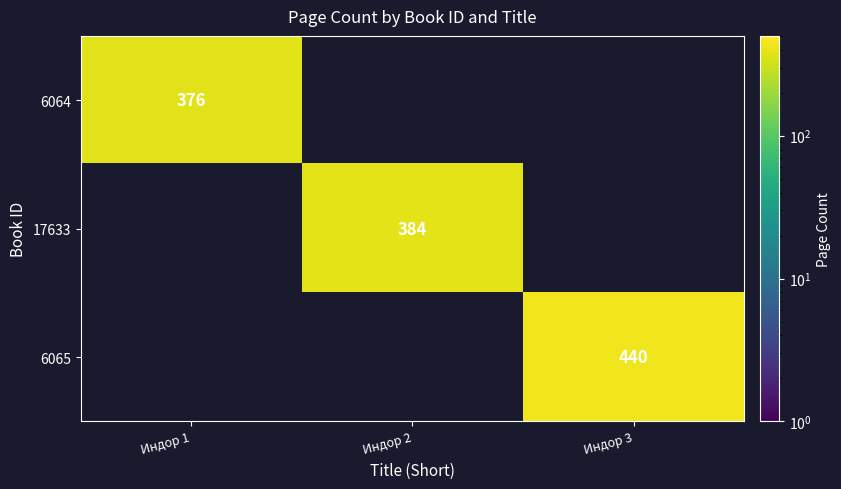

Is it true that 17633 equals 656 at Индор 2?

False